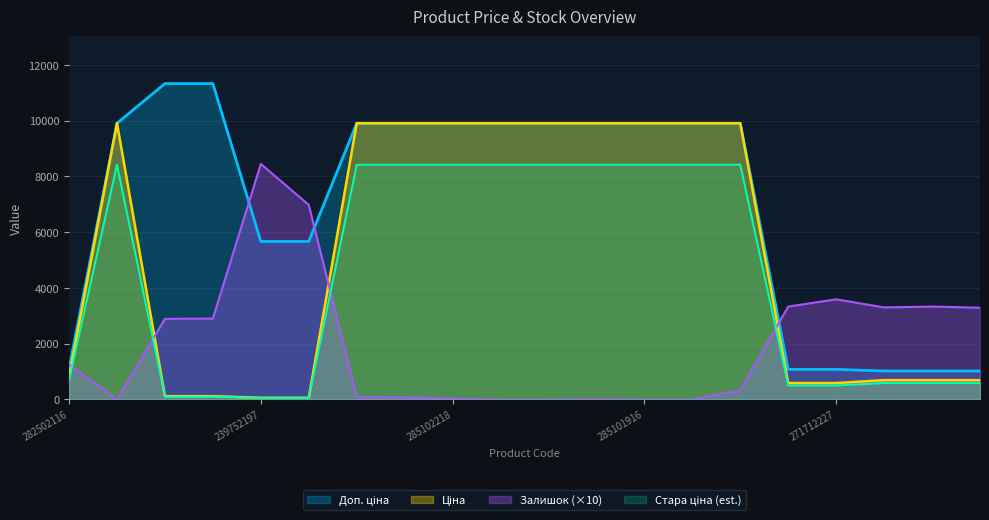

What is the total value across all series at 282502116?

3855.9